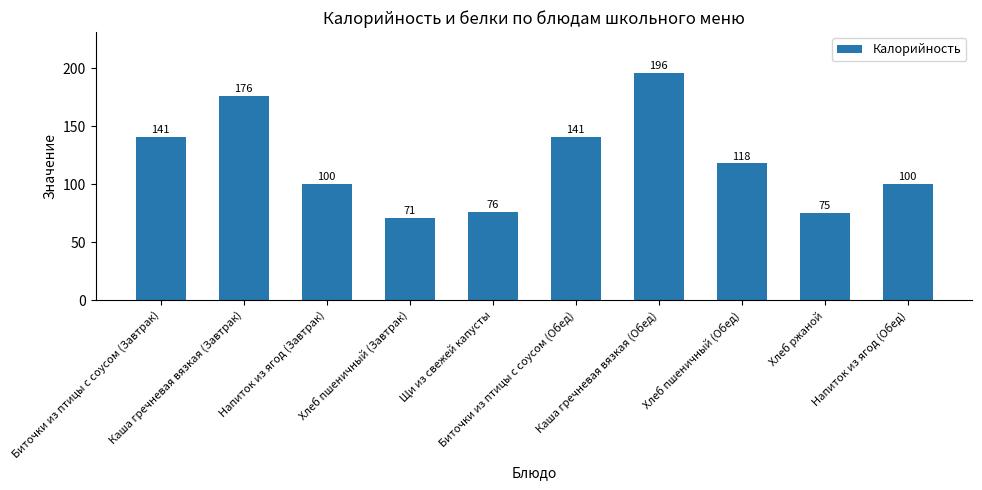

Which label corresponds to the smallest value in the chart?

Хлеб пшеничный (Завтрак)